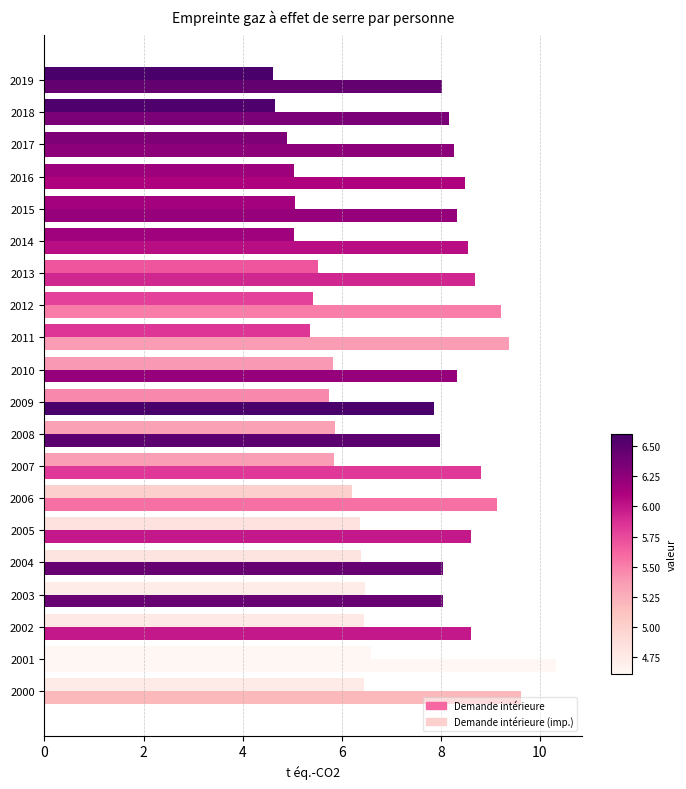

Count the number of data series in this chart.

2